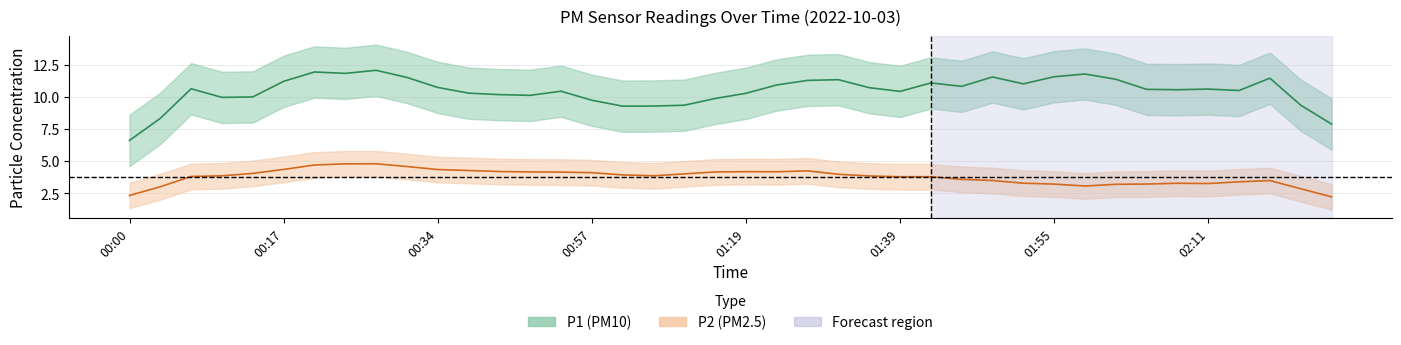

True or false: P1 has a value of 20.5 at 00:23.

False